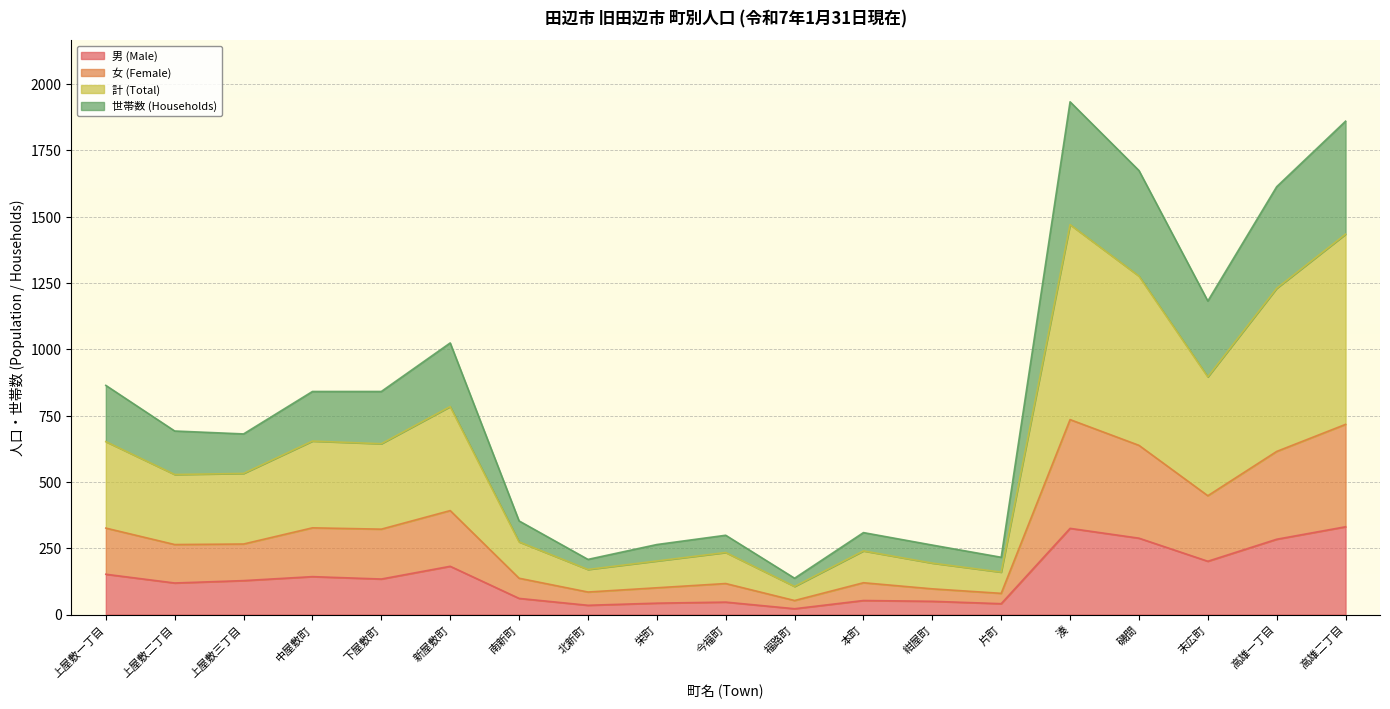

At how many categories does at least one series exceed 1681?

2